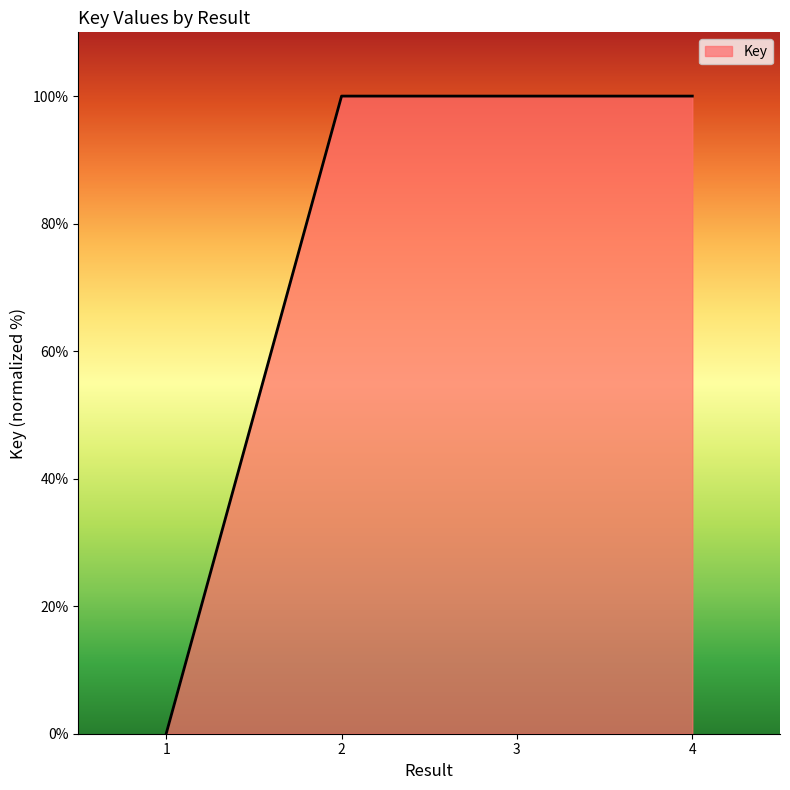

Reading left to right, list all the values displayed in this chart.

1=0.0	2=100.0	3=100.0	4=100.0